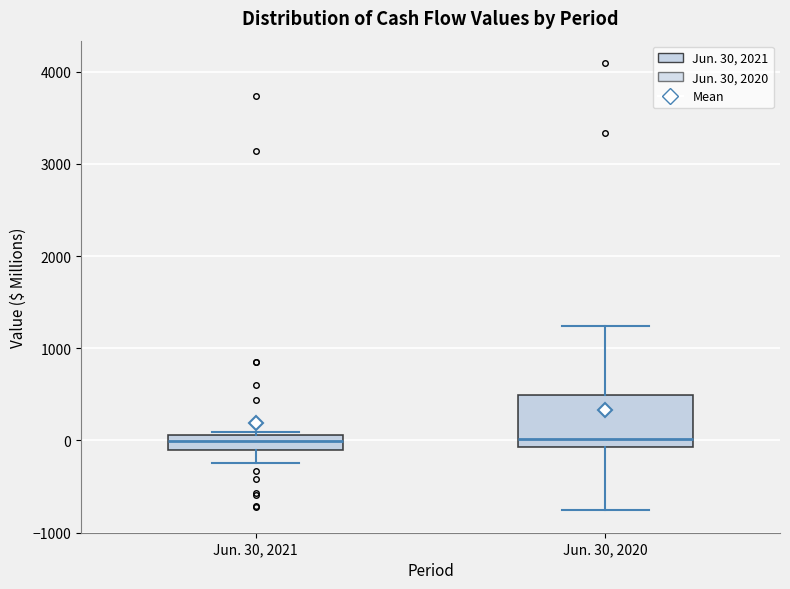

Reading left to right, read every box against the y-axis: the position of its median line, the range the box covers, and the ends of its whiskers. The values are not printed on the chart, so give them approximately, as read against the axis.

Jun. 30, 2021: median 0, box -100 to 100, whiskers -200 to 100 (just above the box's upper edge)
Jun. 30, 2020: median 0, box -100 to 500, whiskers -800 to 1200